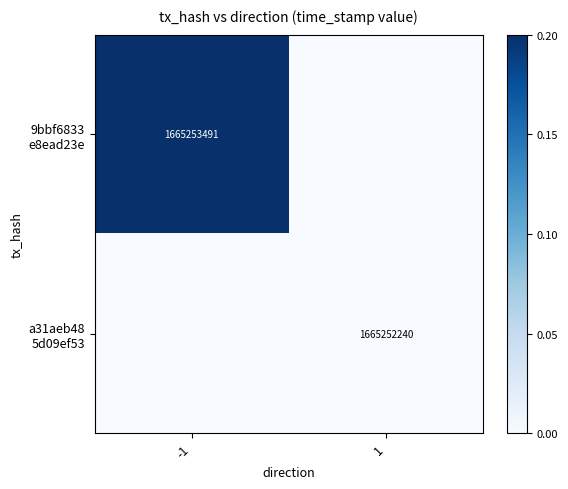

At 1, list the series in order from smallest to largest.

9bbf6833 e8ead23e, a31aeb48 5d09ef53